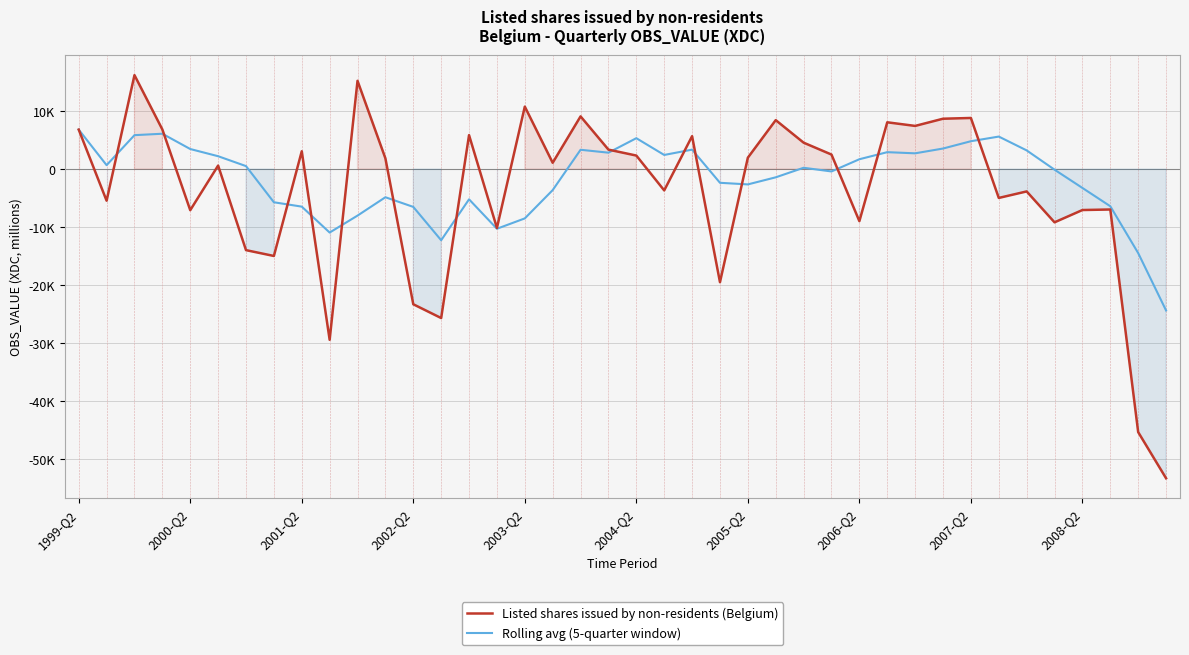

True or false: Listed shares issued by non-residents (Belgium) has a value of 5938.7 at 2001-Q2.

False